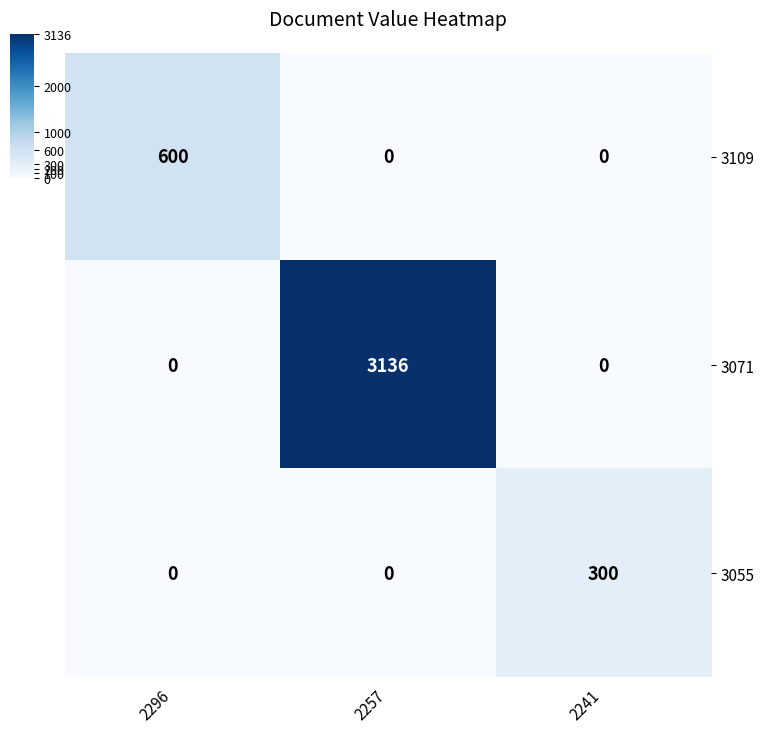

Rank the series by their maximum value, from lowest to highest.

3055, 3109, 3071